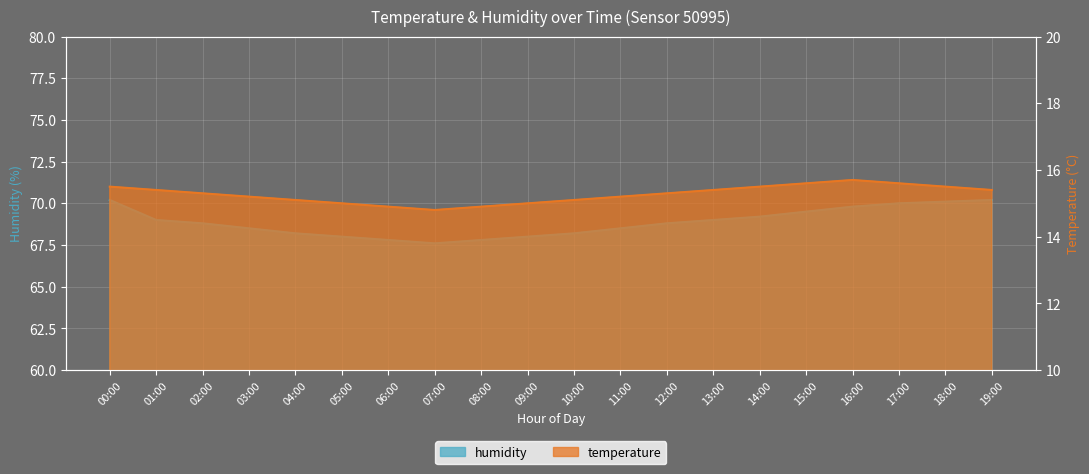

What is the maximum value shown in the chart?

70.2